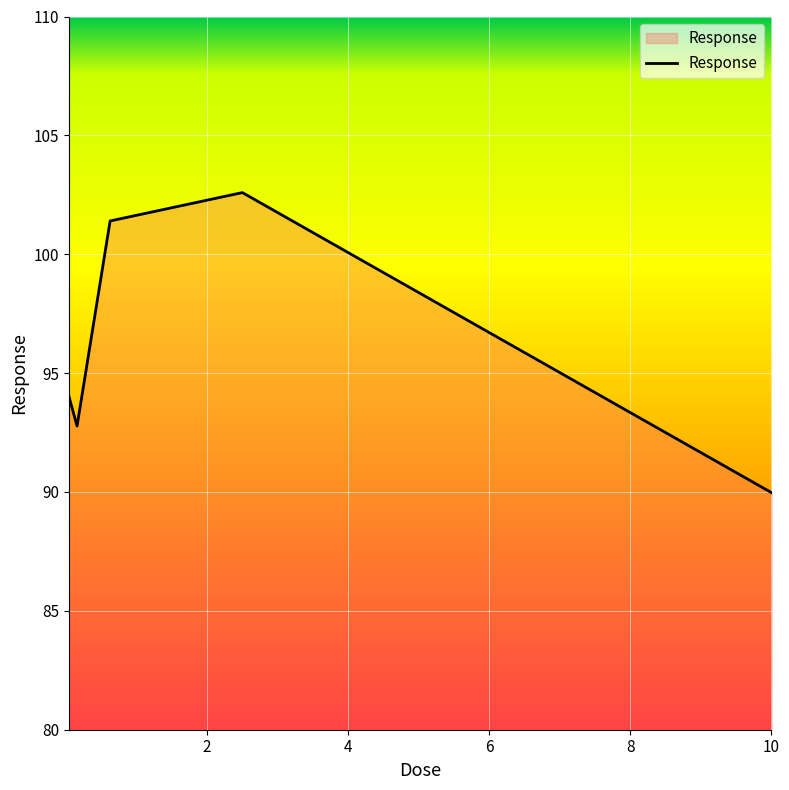

How many series are shown in this chart?

1